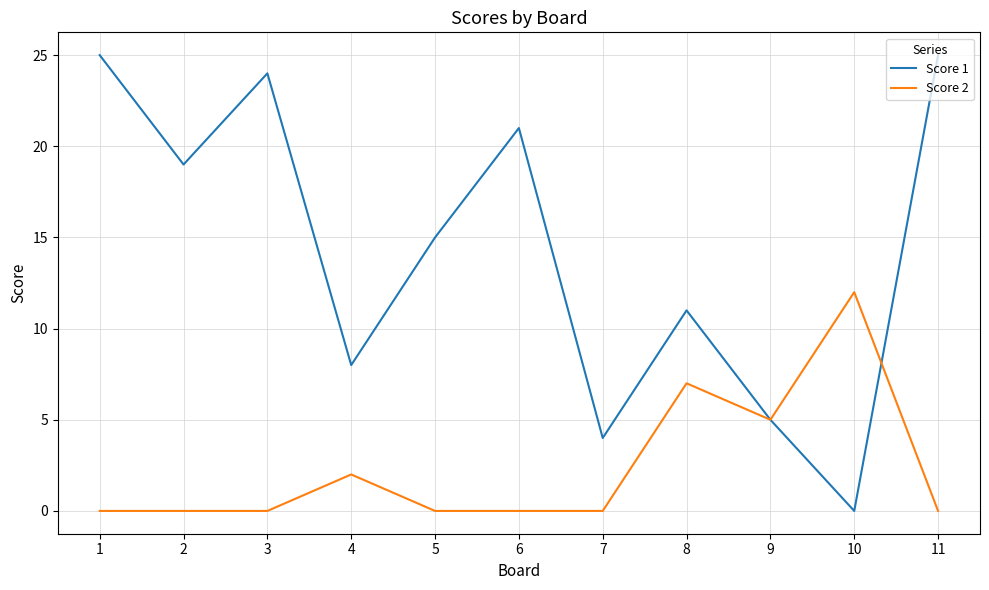

How many lines are shown in the chart?

2